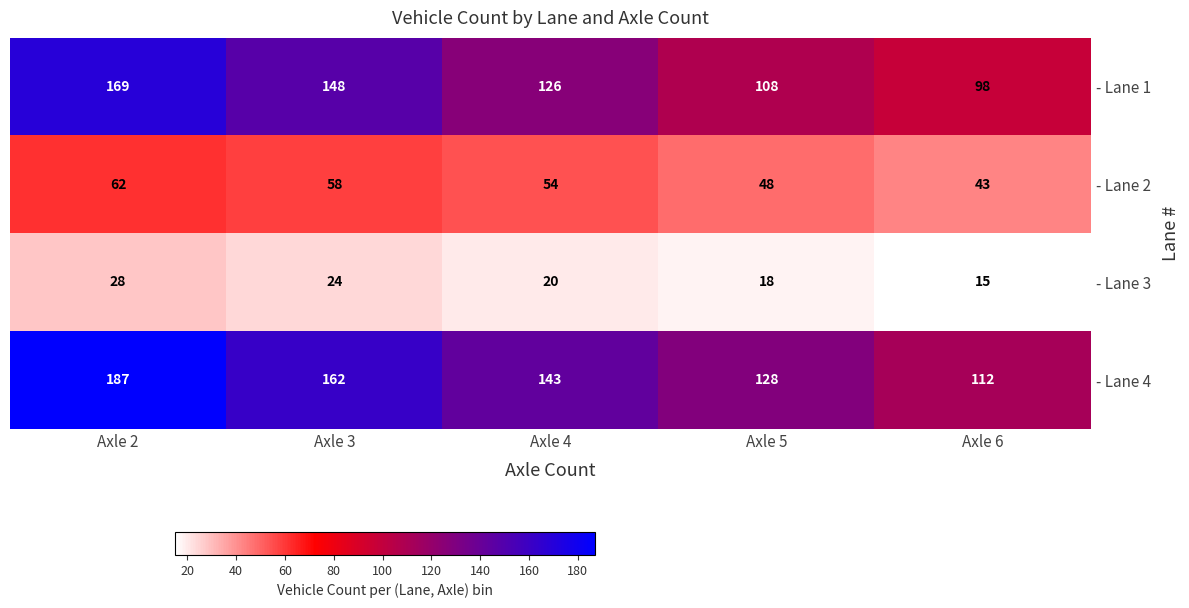

At which category is the sum across all series the highest?

Axle 2